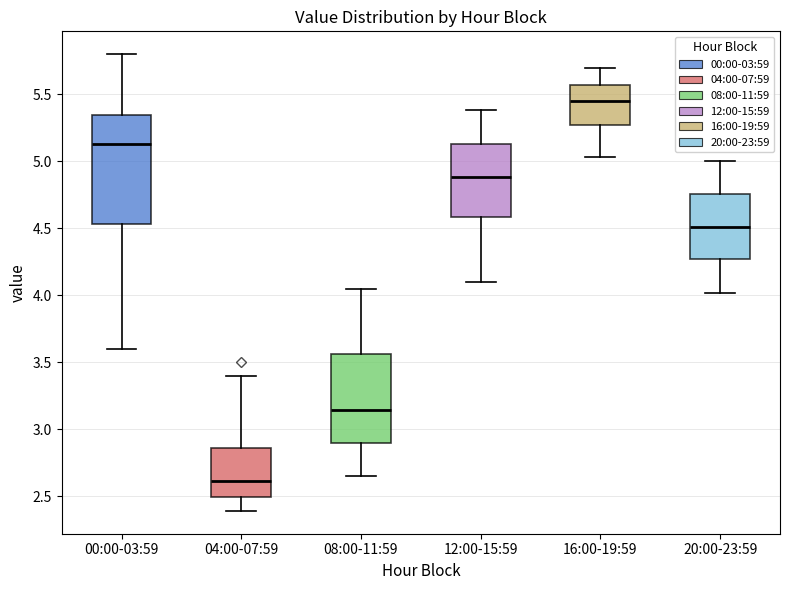

Reading left to right, read every box against the y-axis: the position of its median line, the range the box covers, and the ends of its whiskers. The values are not printed on the chart, so give them approximately, as read against the axis.

00:00-03:59: median 5.15, box 4.55 to 5.35, whiskers 3.60 to 5.80
04:00-07:59: median 2.60, box 2.50 to 2.85, whiskers 2.40 to 3.40
08:00-11:59: median 3.15, box 2.90 to 3.55, whiskers 2.65 to 4.05
12:00-15:59: median 4.90, box 4.60 to 5.15, whiskers 4.10 to 5.40
16:00-19:59: median 5.45, box 5.25 to 5.55, whiskers 5.05 to 5.70
20:00-23:59: median 4.50, box 4.25 to 4.75, whiskers 4.00 to 5.00